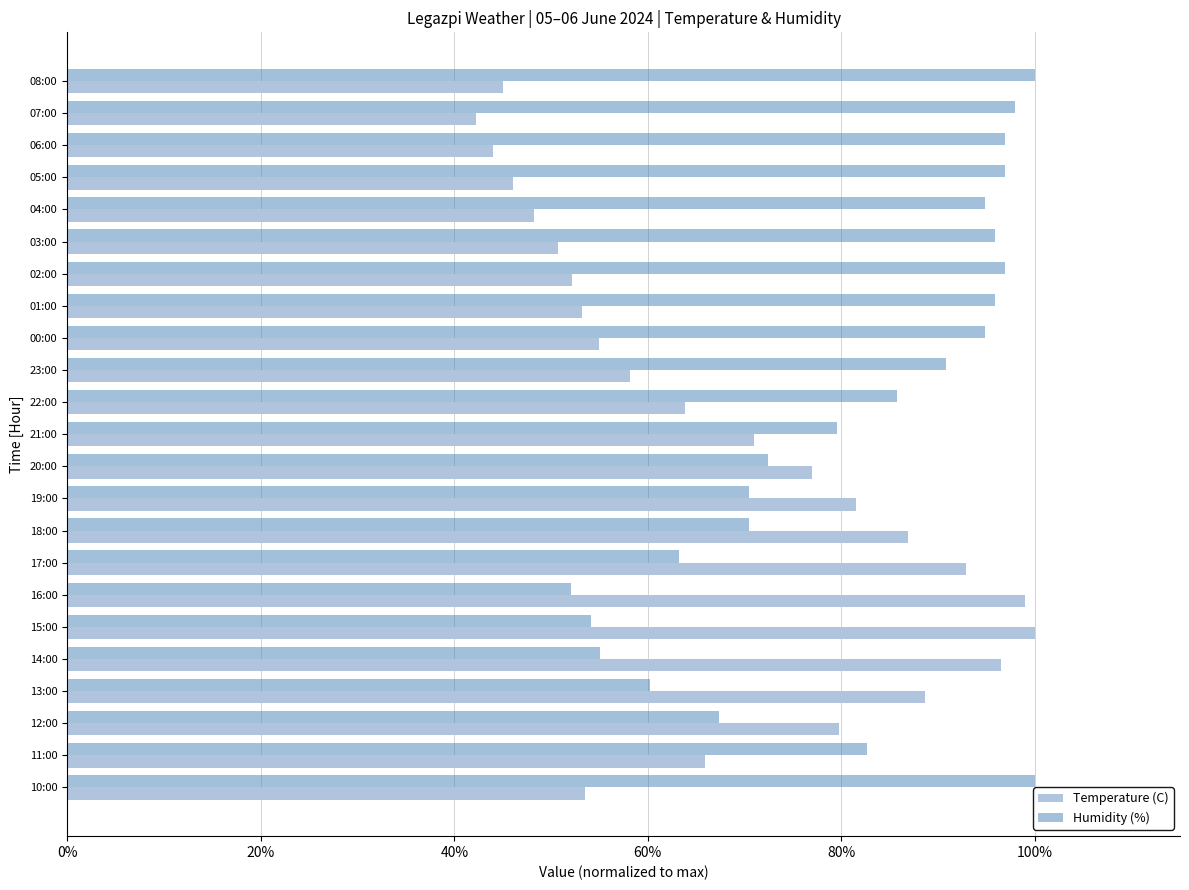

What are all the series names shown in the legend?

Temperature (C), Humidity (%)